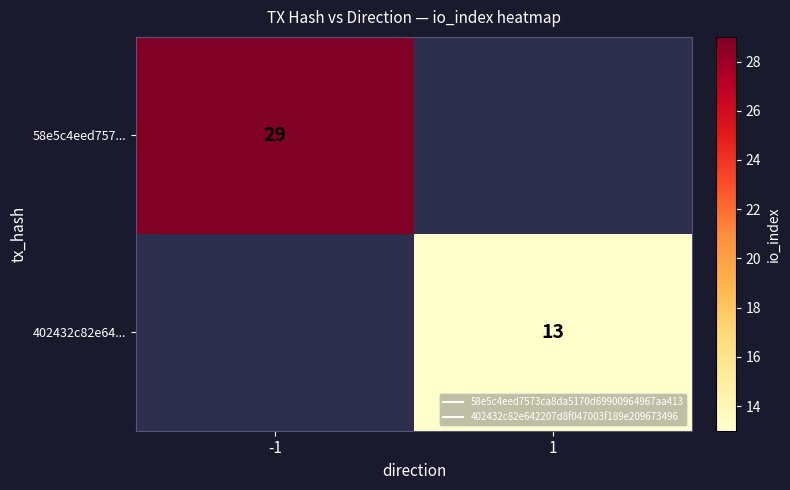

Which category has the lowest value across all series?

1